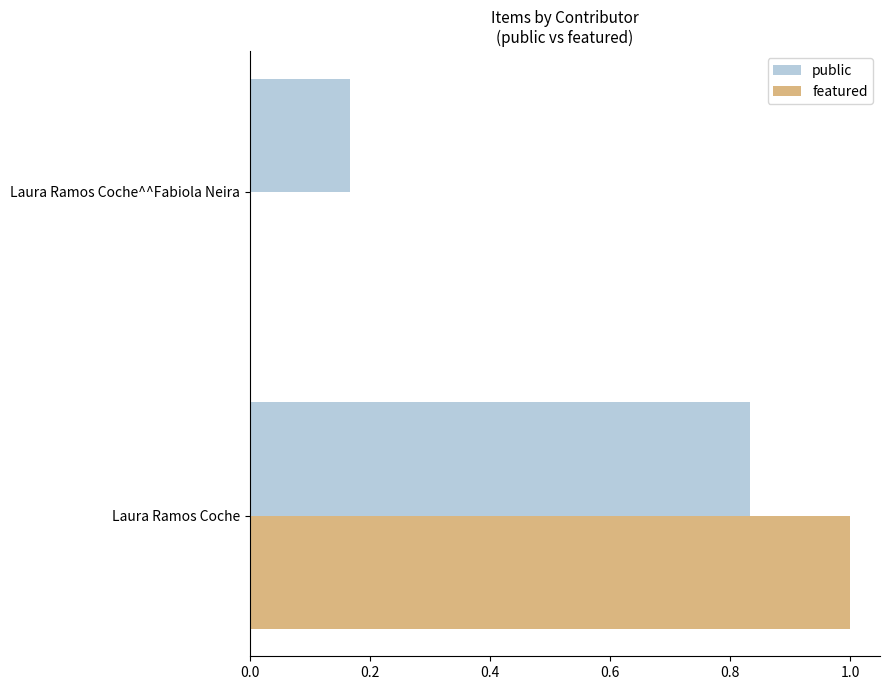

Between Laura Ramos Coche and Laura Ramos Coche^^Fabiola Neira, which series saw the biggest shift?

featured